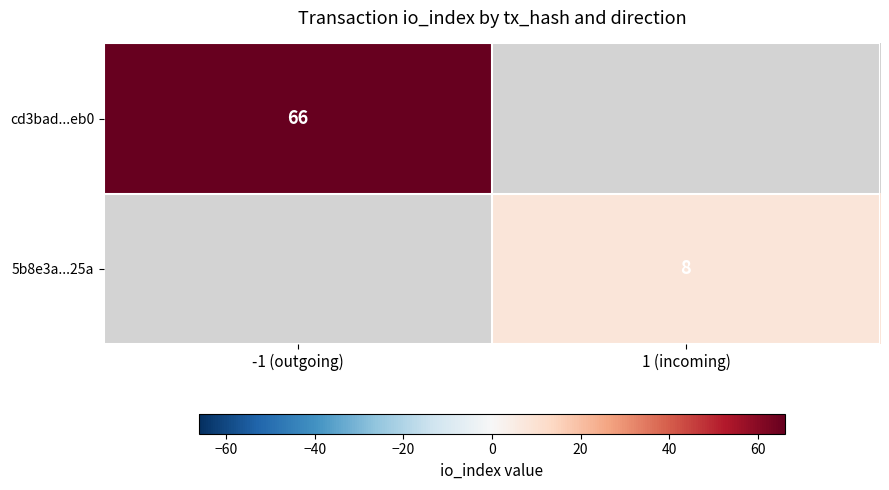

How many data points does each series have?

2